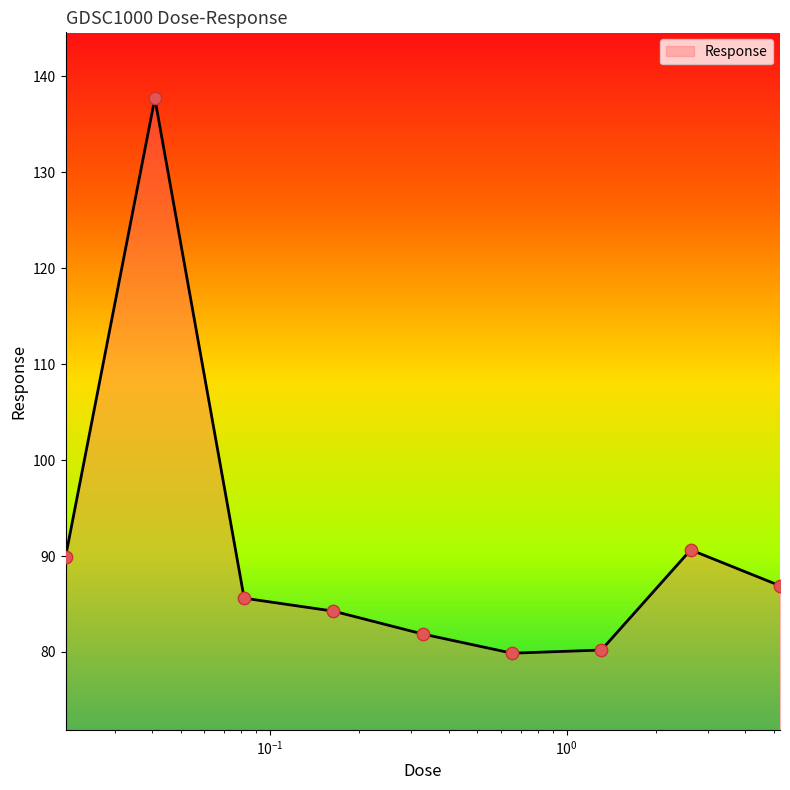

What is the smallest value displayed?

79.9